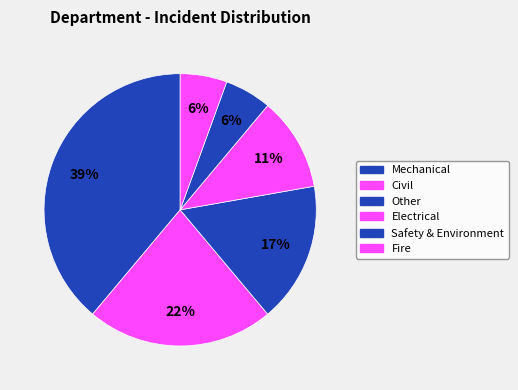

Count the number of slices in the pie.

6